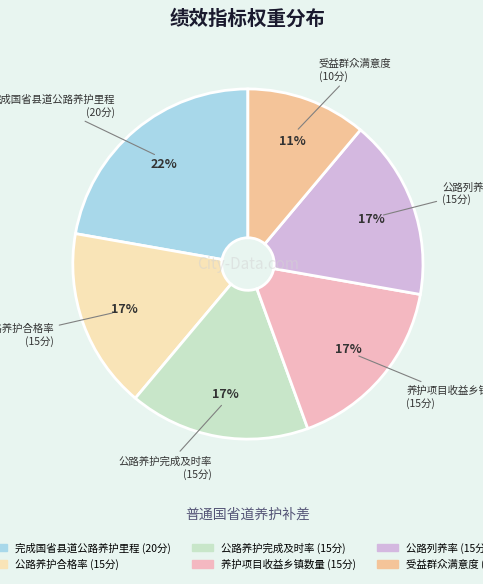

What is the largest slice in the pie chart?

完成国省县道公路养护里程